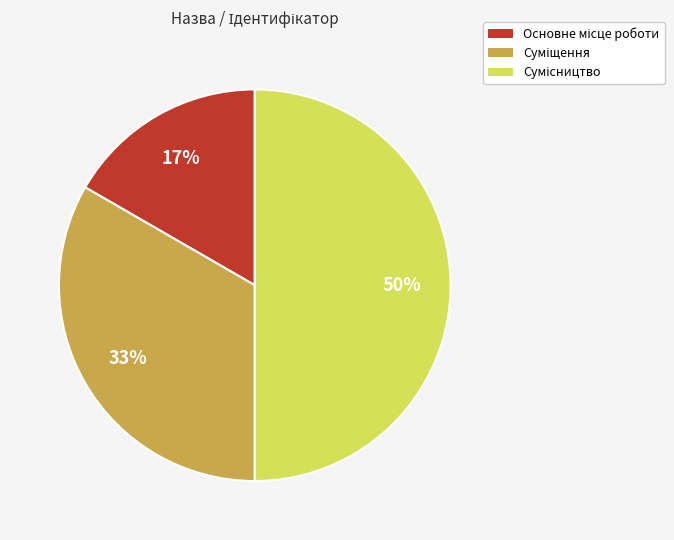

To the nearest percent, what is the average slice percentage?

33%